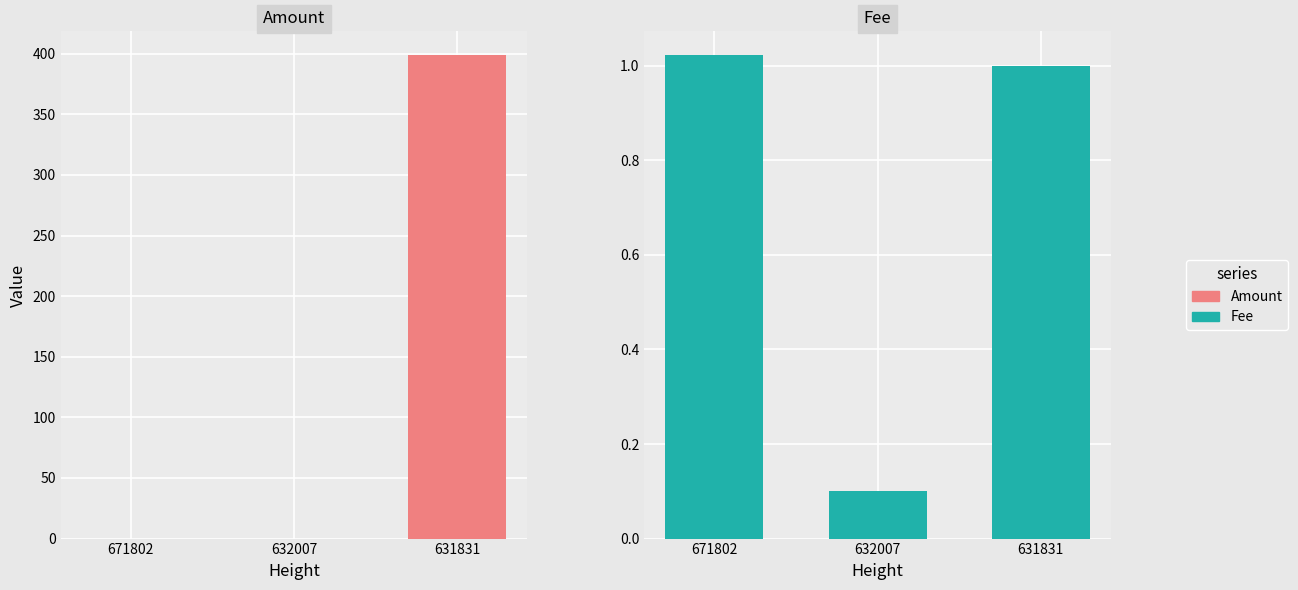

Are the bars horizontal?

No